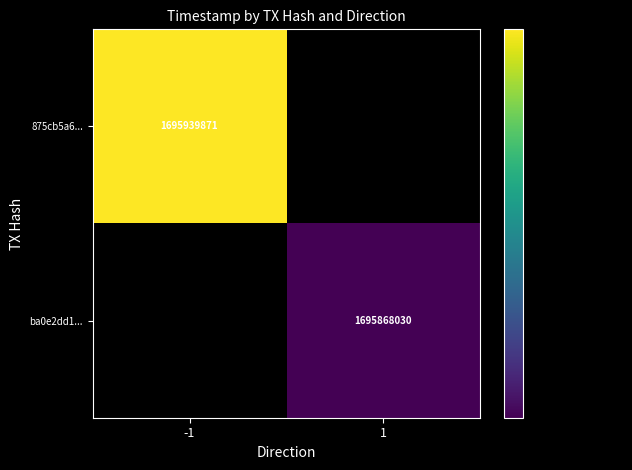

Is it true that 875cb5a6... equals 3003915913 at -1?

False